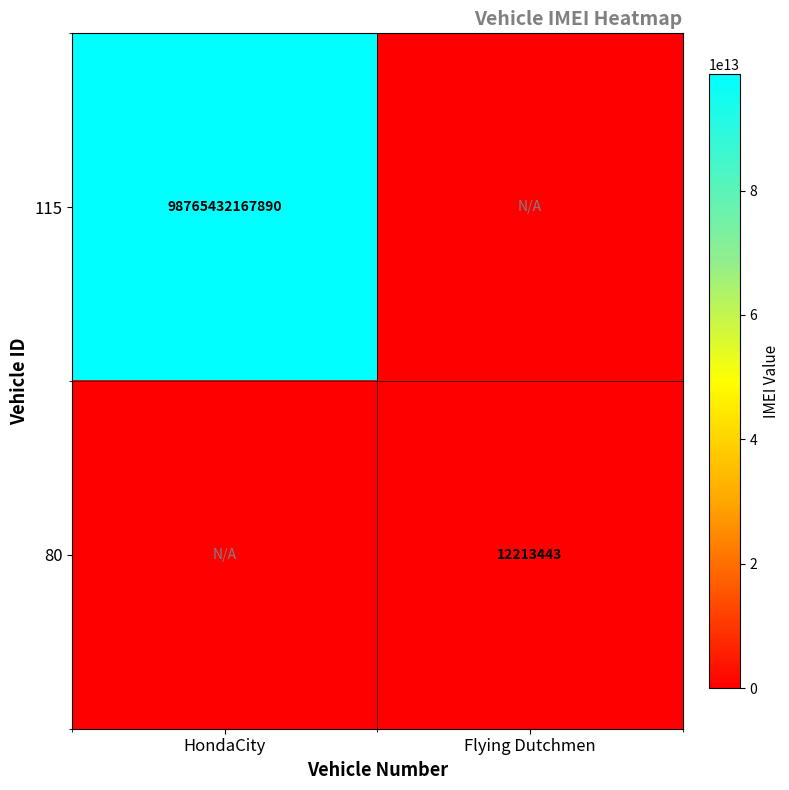

At which category is the sum across all series the highest?

HondaCity